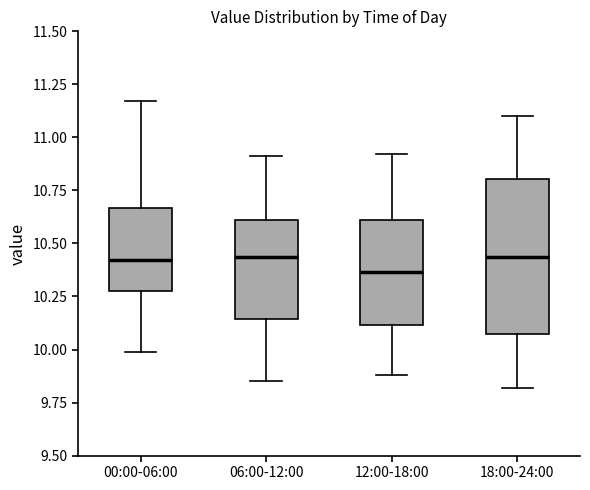

Which box is the tallest, from its lower edge to its upper edge?

18:00-24:00